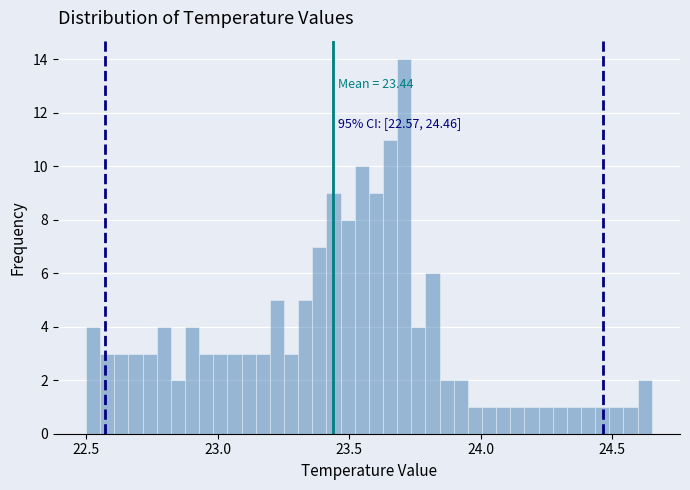

Around what value on the x-axis is the tallest bar? Give the approximate position of its centre, as read against the axis.

23.70